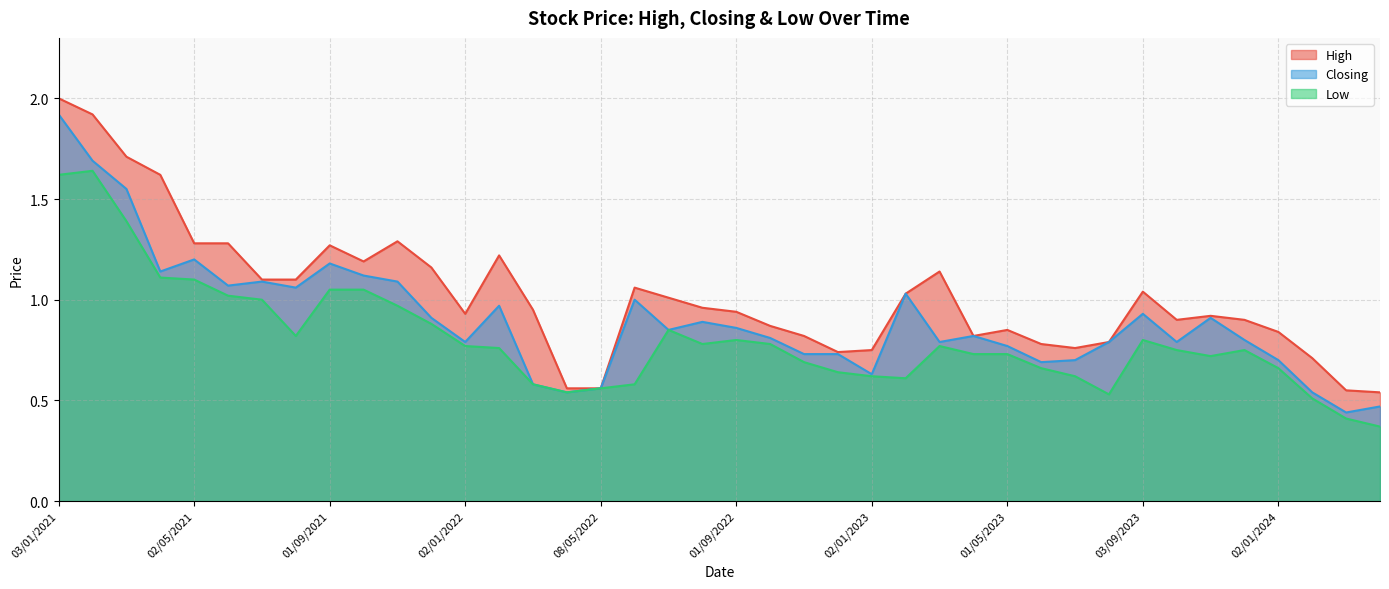

What is the minimum value shown in the chart?

0.4